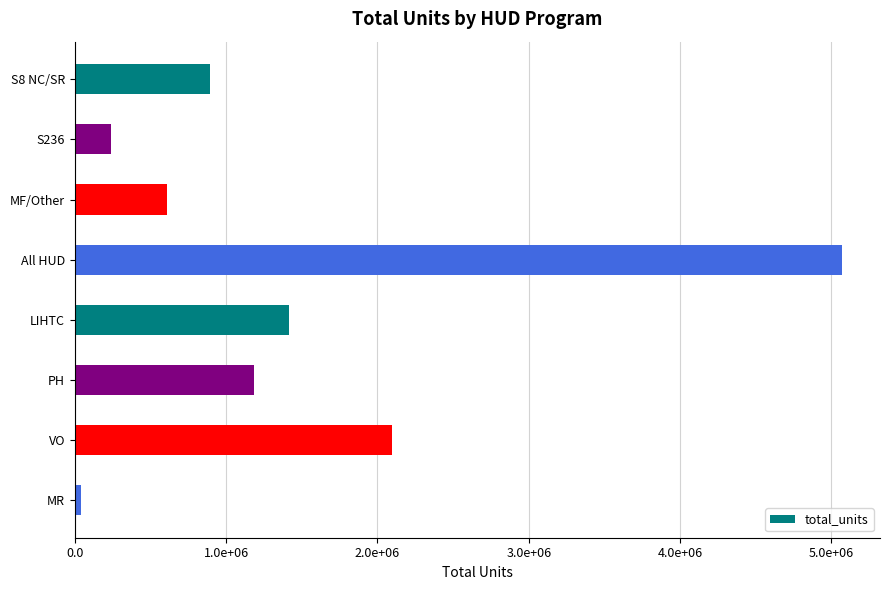

Are the bars horizontal?

Yes